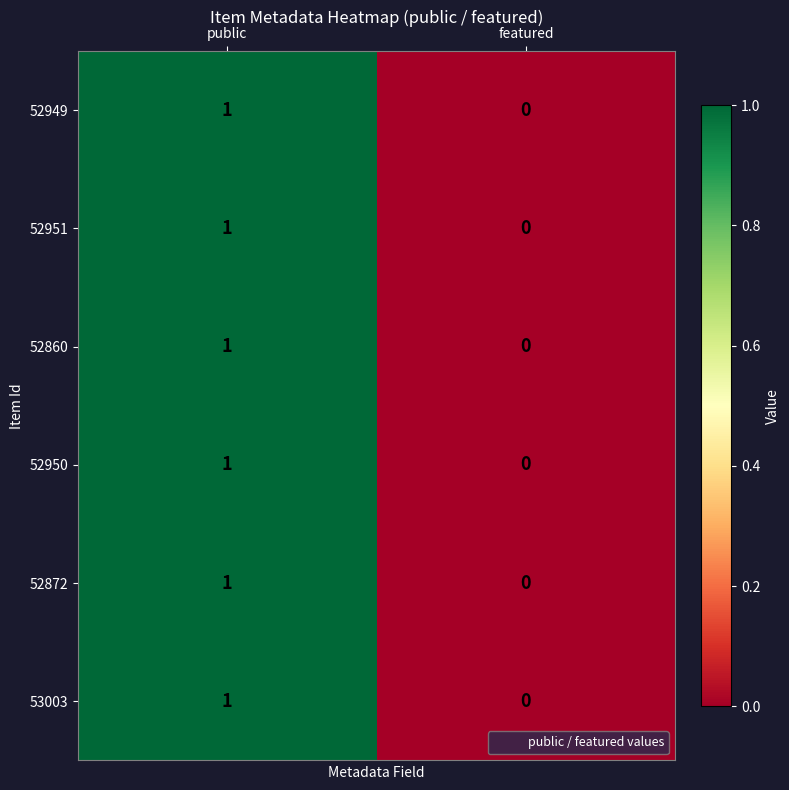

Which category has the lowest value in the 52860 series?

featured